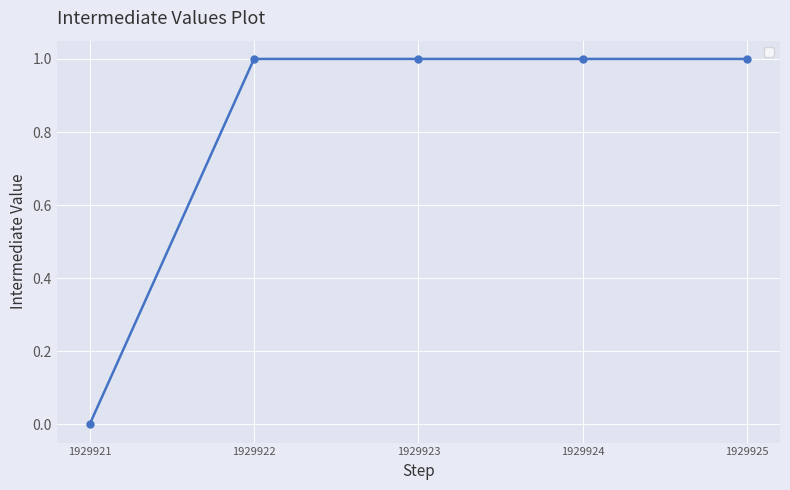

How many values are above zero?

4